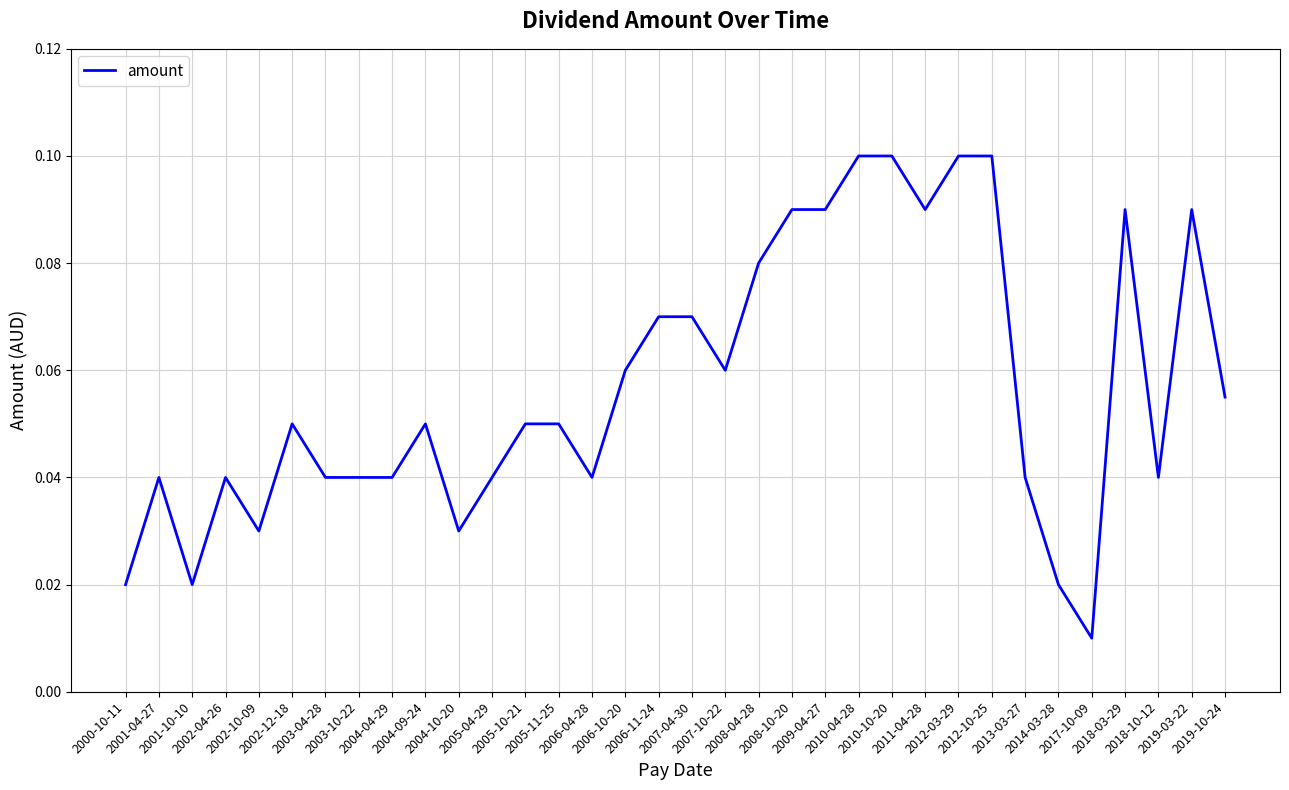

Reading left to right, what are all the values shown in this chart?

2000-10-11=0.0	2001-04-27=0.0	2001-10-10=0.0	2002-04-26=0.0	2002-10-09=0.0	2002-12-18=0.1	2003-04-28=0.0	2003-10-22=0.0	2004-04-29=0.0	2004-09-24=0.1	2004-10-20=0.0	2005-04-29=0.0	2005-10-21=0.1	2005-11-25=0.1	2006-04-28=0.0	2006-10-20=0.1	2006-11-24=0.1	2007-04-30=0.1	2007-10-22=0.1	2008-04-28=0.1	2008-10-20=0.1	2009-04-27=0.1	2010-04-28=0.1	2010-10-20=0.1	2011-04-28=0.1	2012-03-29=0.1	2012-10-25=0.1	2013-03-27=0.0	2014-03-28=0.0	2017-10-09=0.0	2018-03-29=0.1	2018-10-12=0.0	2019-03-22=0.1	2019-10-24=0.1